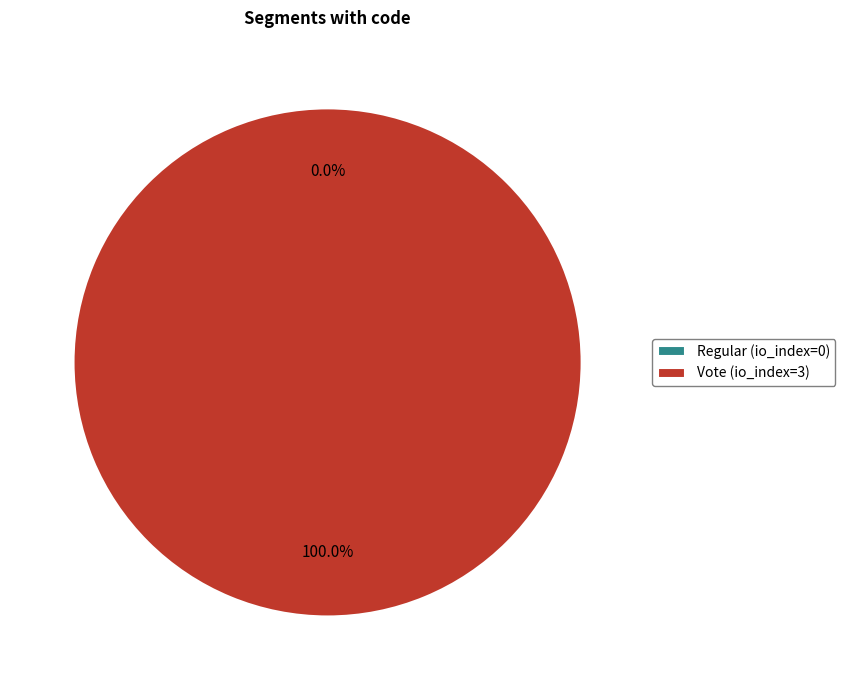

Rank the categories by value from lowest to highest.

Regular (io_index=0), Vote (io_index=3)